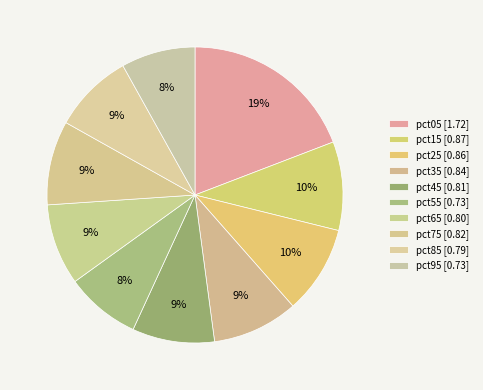

Which has a higher value, pct15 or pct45?

pct15